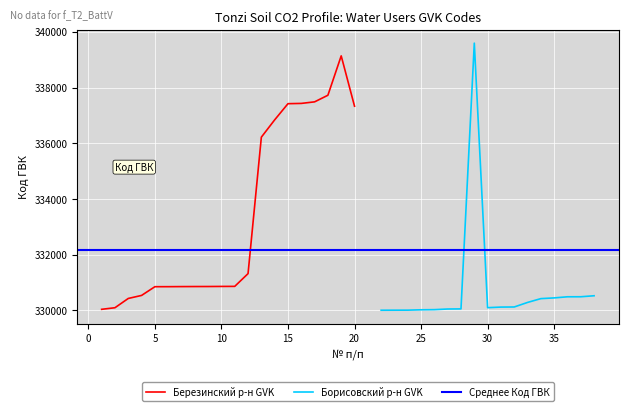

What value does the data have at 27?

330045